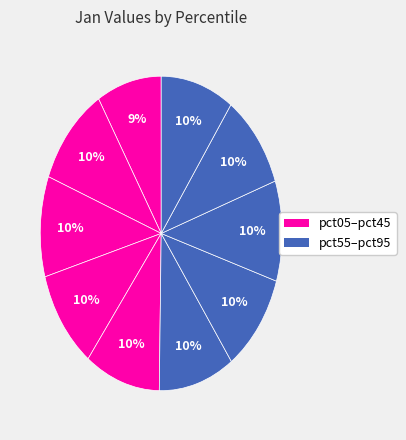

How many slices are in this pie chart?

10